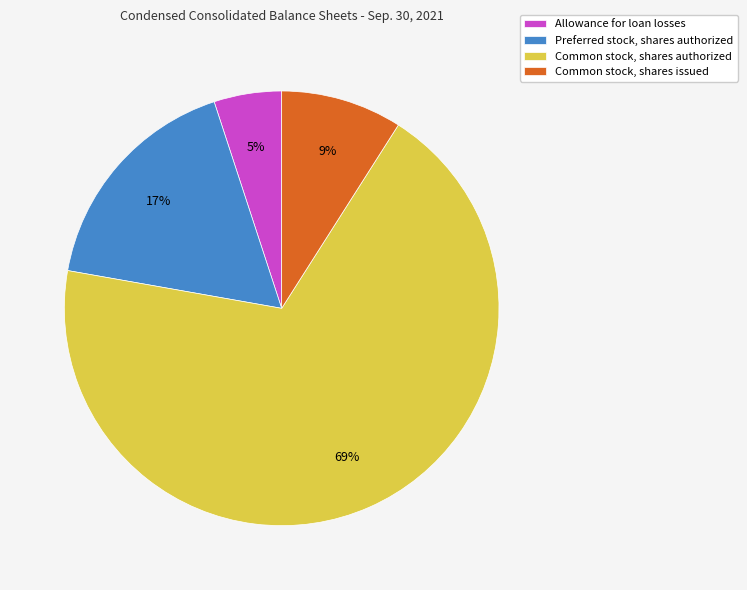

To the nearest percent, what is the combined percentage of Allowance for loan losses and Common stock, shares authorized?

74%